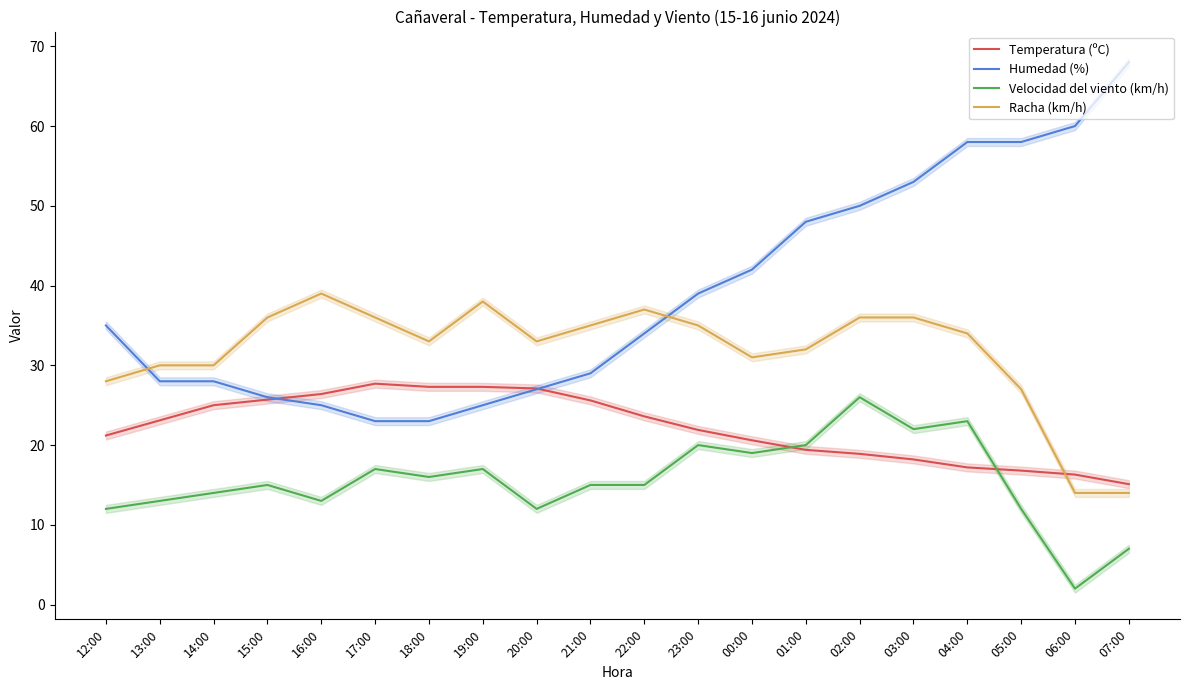

Is it true that Velocidad del viento (km/h) equals 12.0 at 12:00?

True